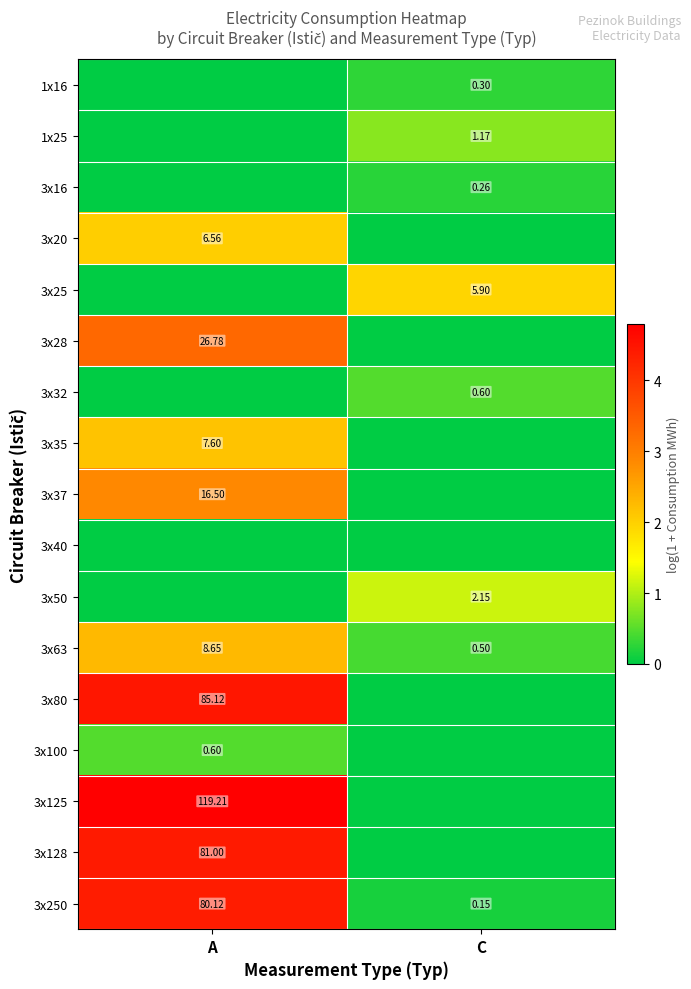

At which label does 3x63 first exceed 8?

A